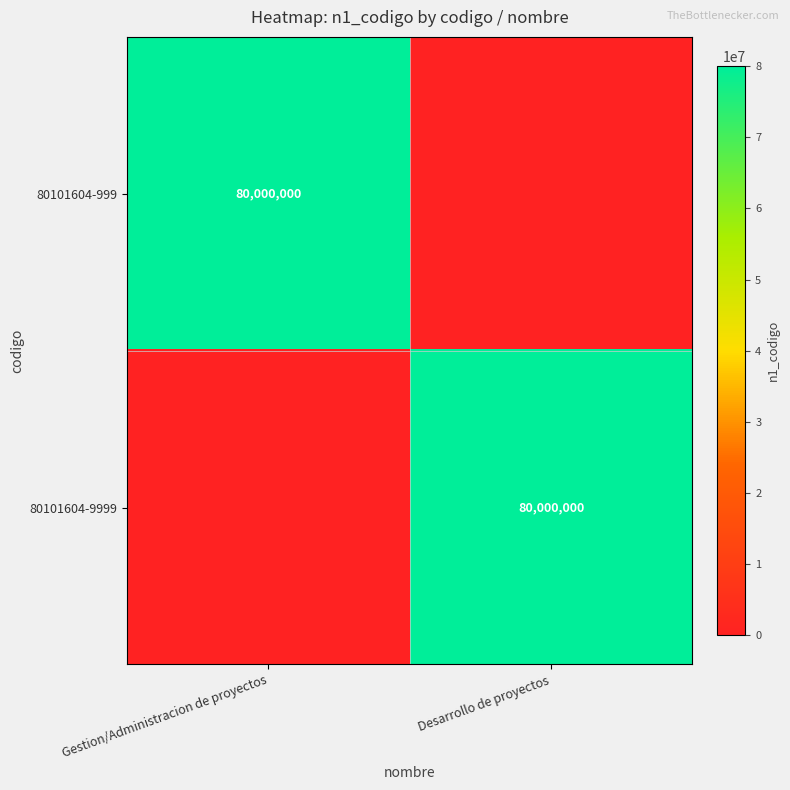

True or false: 80101604-9999 has a value of 80000000 at Desarrollo de proyectos.

True